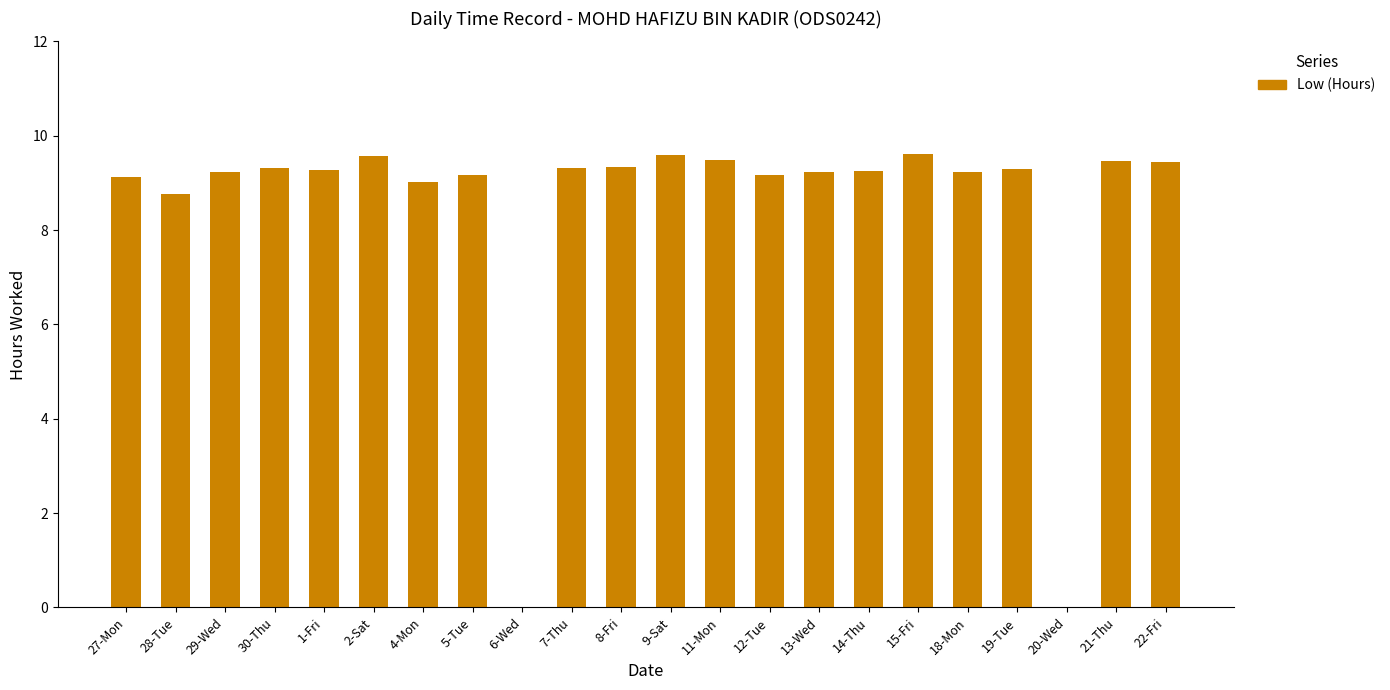

The chart shows a value of 14.2 at 14-Thu. True or false?

False